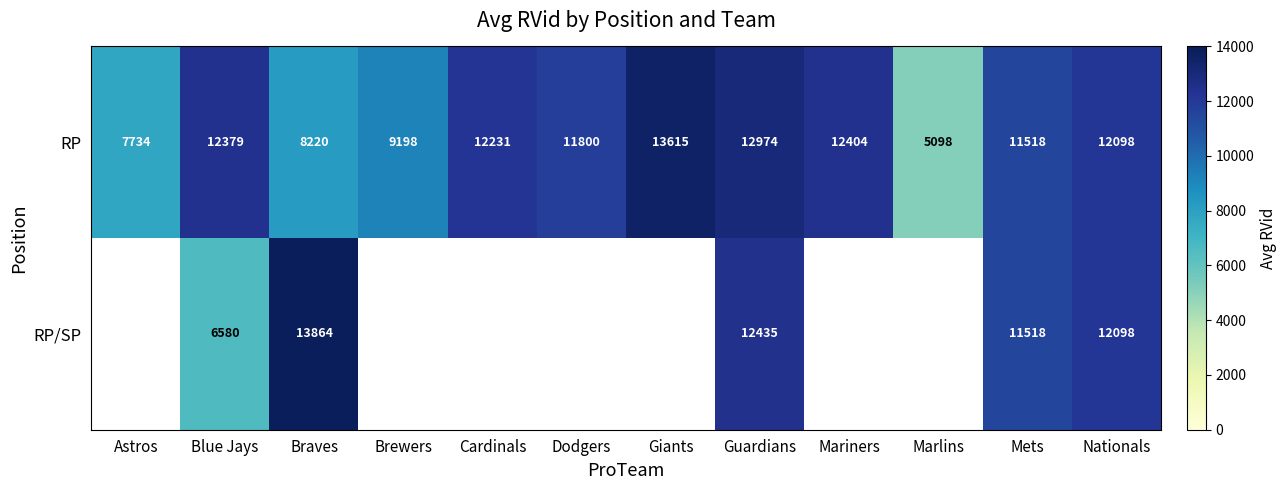

List the labels in order of RP value, smallest first.

Marlins, Astros, Braves, Brewers, Mets, Dodgers, Nationals, Cardinals, Blue Jays, Mariners, Guardians, Giants